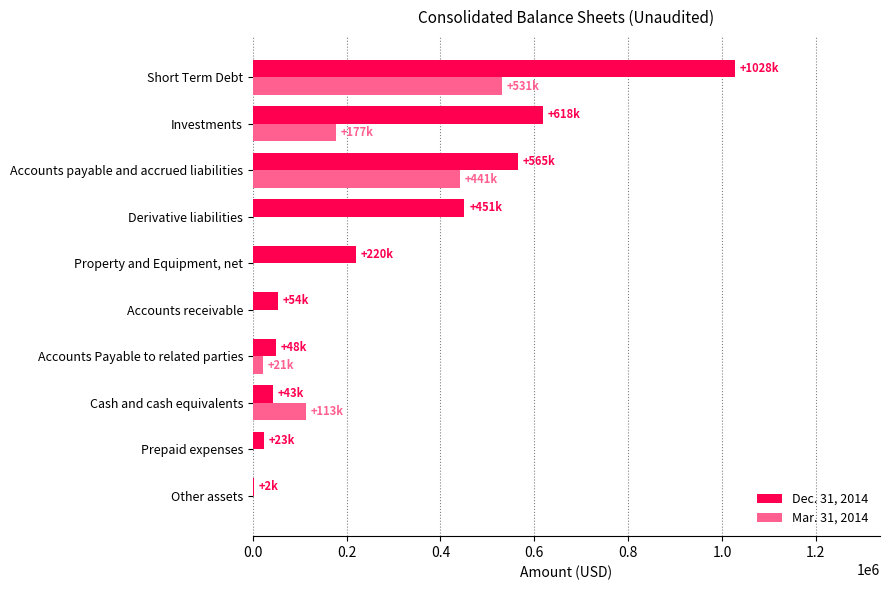

Between Property and Equipment, net and Accounts payable and accrued liabilities, which series saw the biggest shift?

Mar. 31, 2014